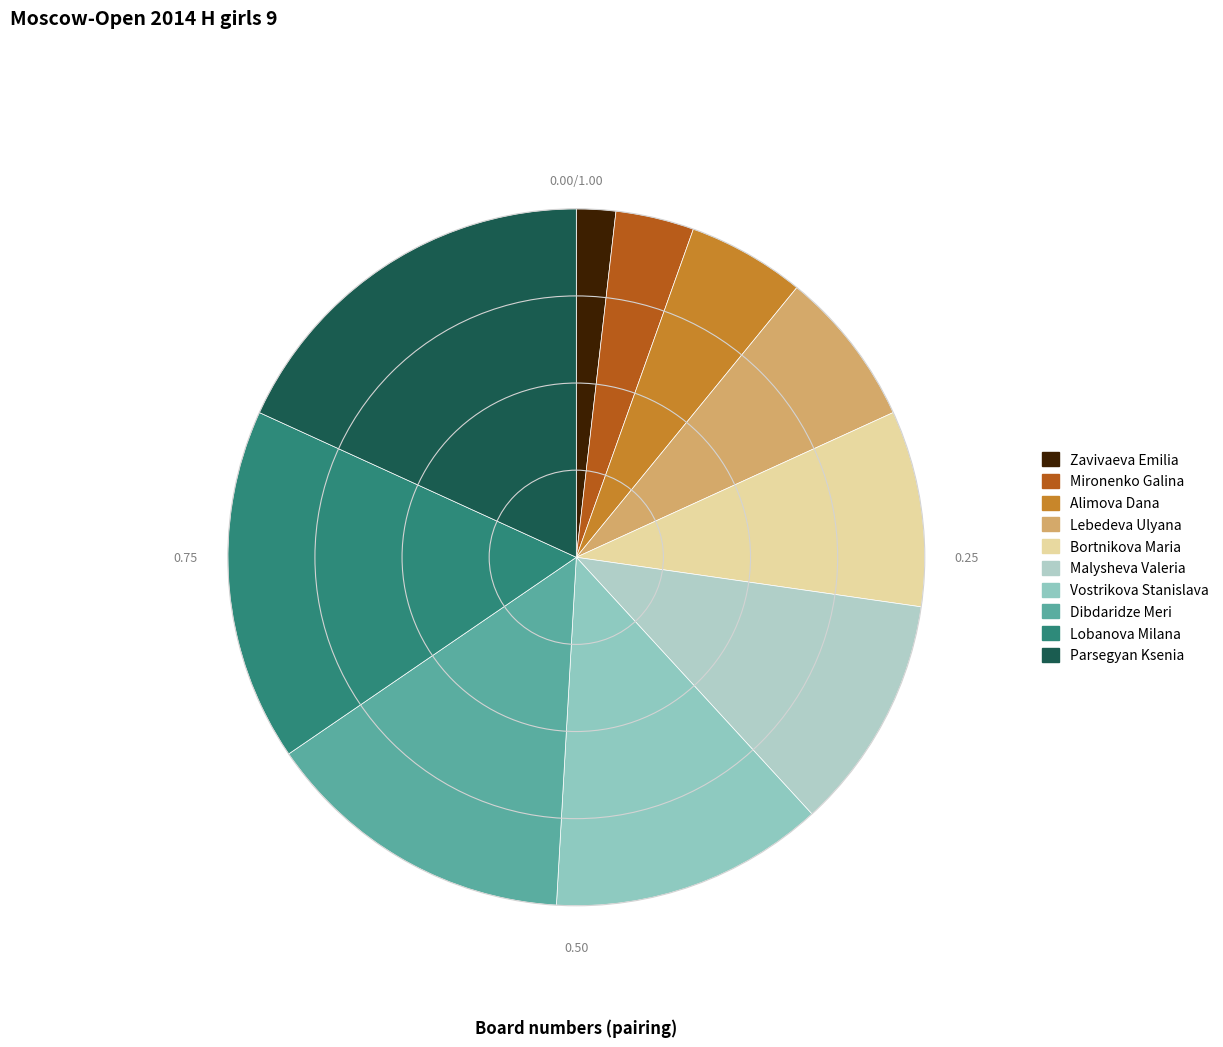

Is it true that Lobanova Milana is 16% of the pie?

True